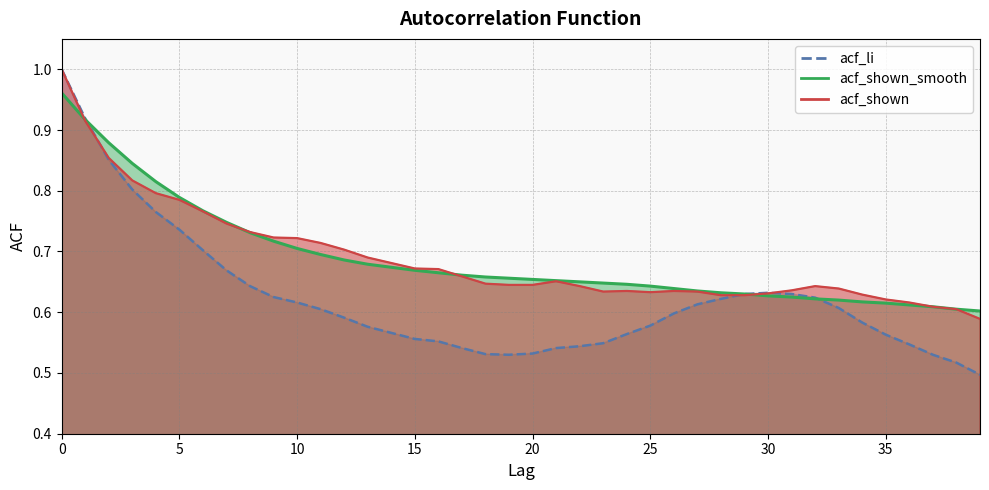

Does the chart display data point markers on the line(s)?

No